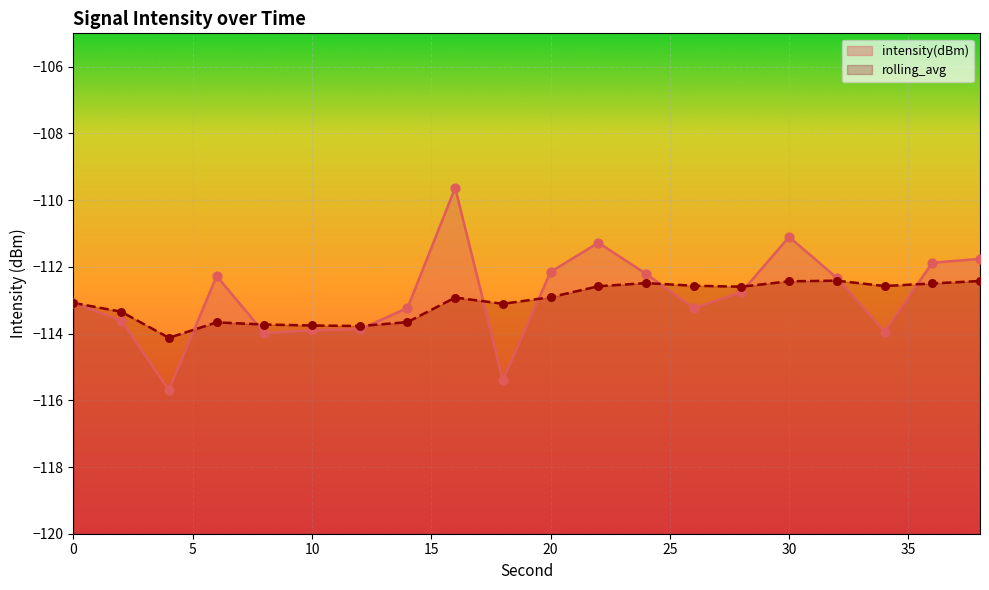

What are all the series names shown in the legend?

intensity(dBm), rolling_avg